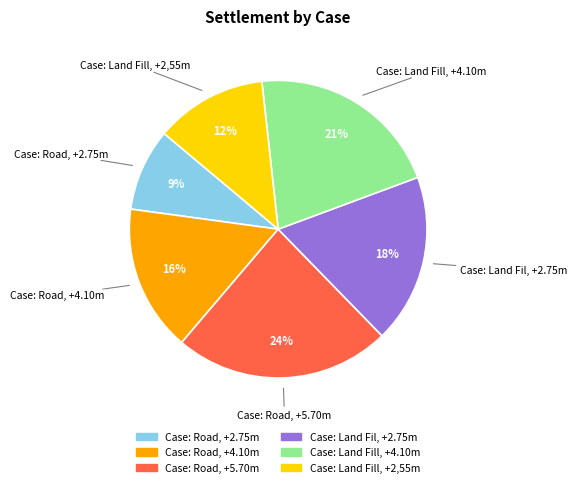

What percentage is the Case: Road, +2.75m slice, to the nearest percent?

9%